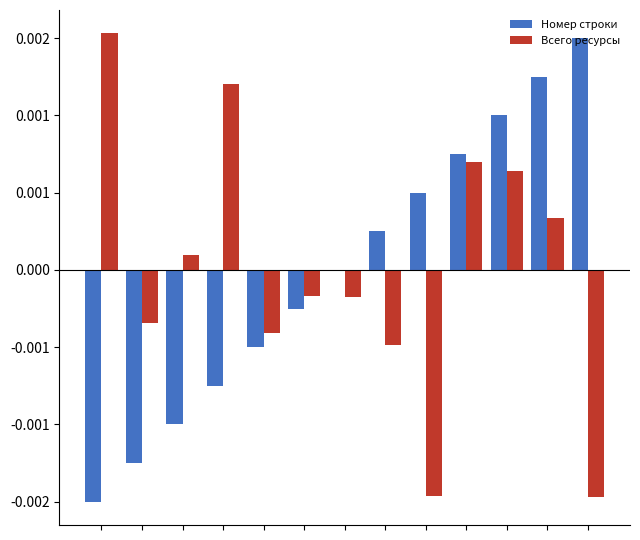

Are the bars grouped side by side (vs. stacked)?

Yes